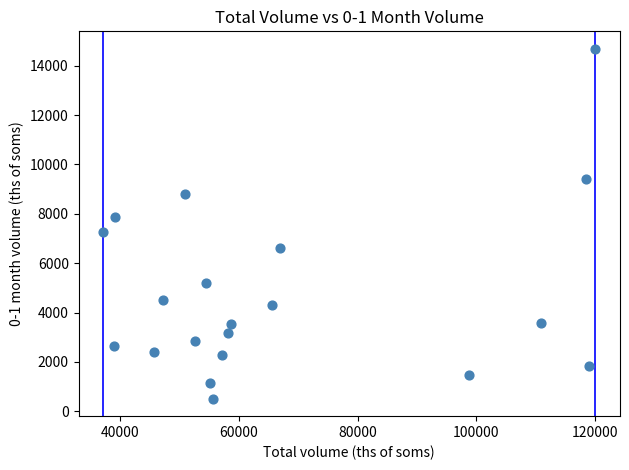

What is the range of Y values (max minus min)?

14172.2